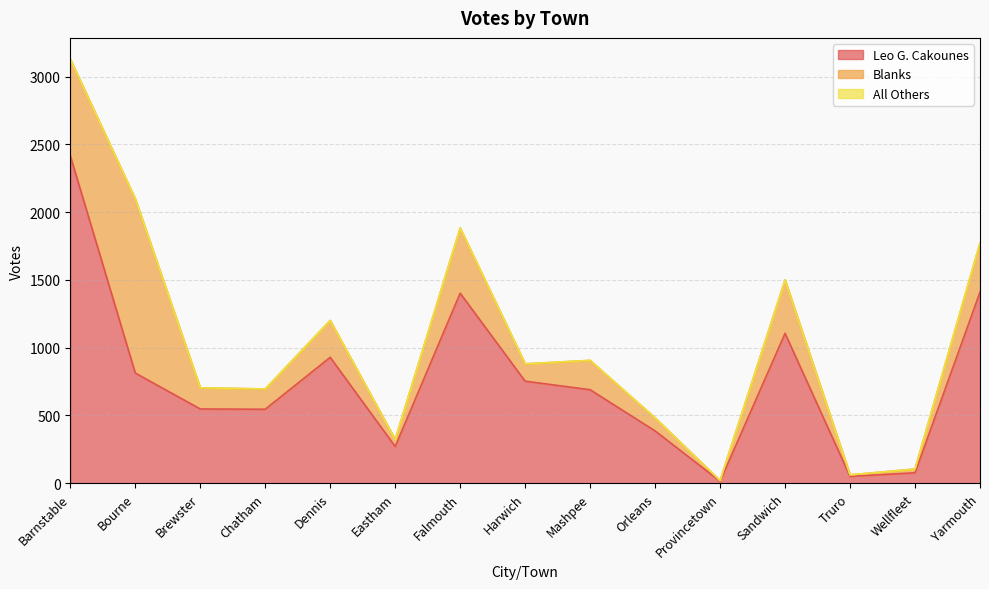

Where is the first local maximum for Leo G. Cakounes?

Dennis